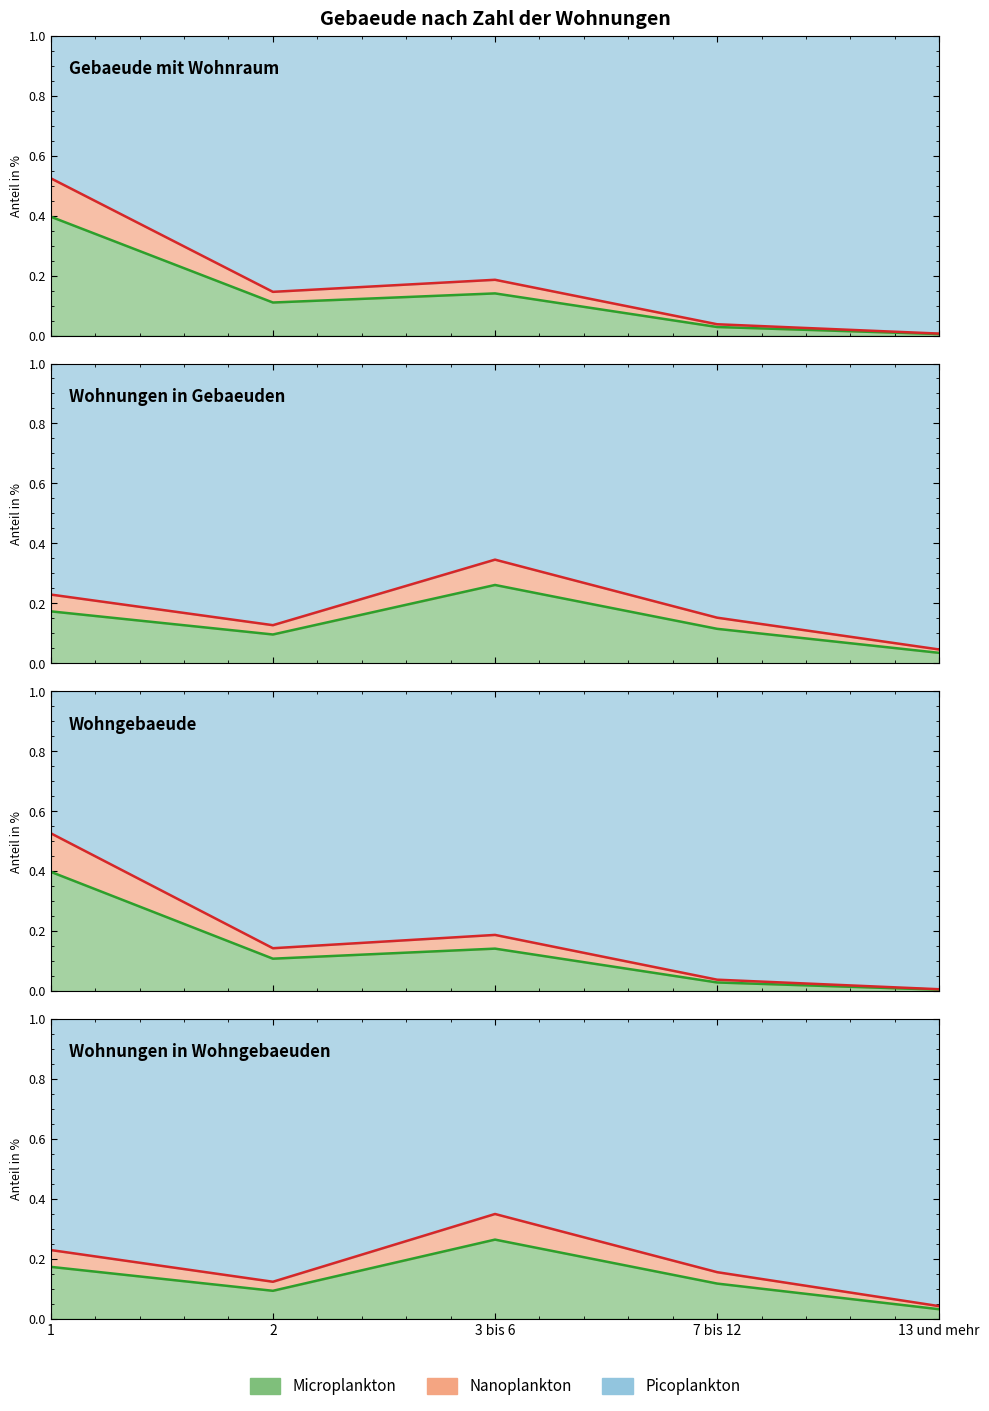

What position from the right is 7 bis 12?

2